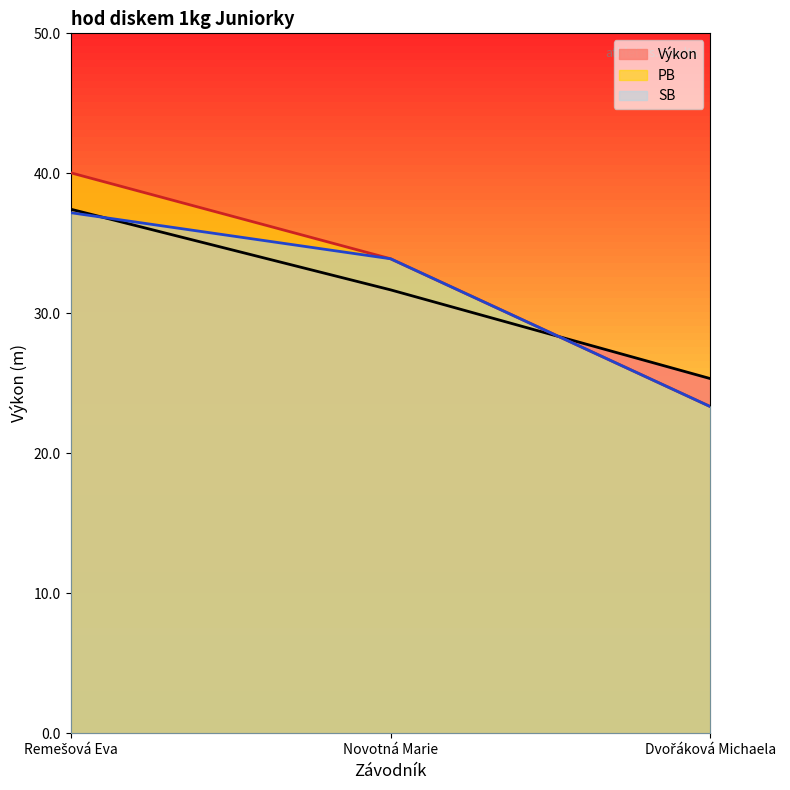

True or false: Výkon has a value of 25.3 at Dvořáková Michaela.

True